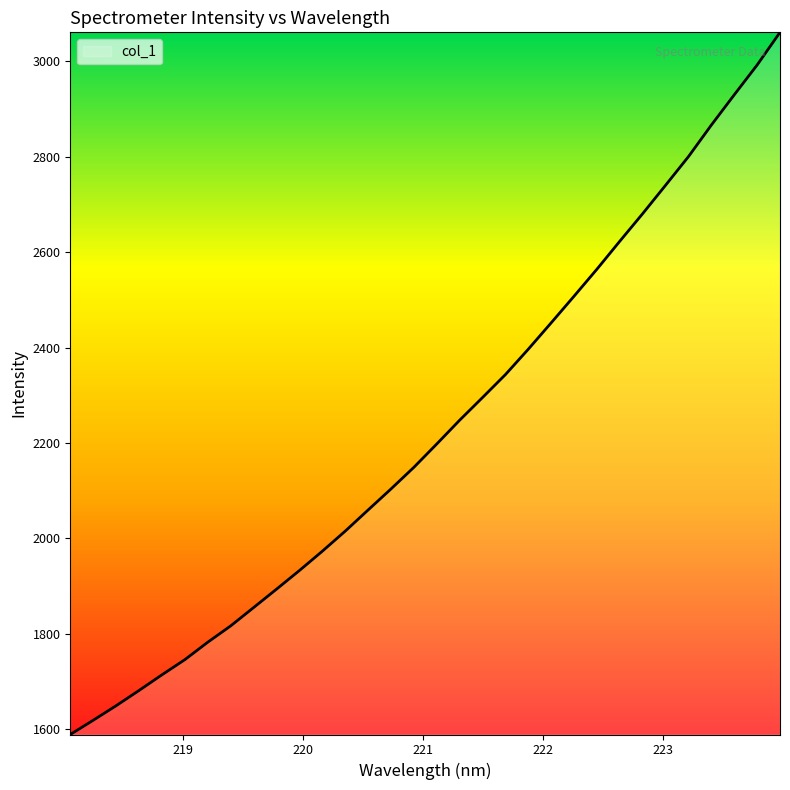

How many values exceed 2197?

16